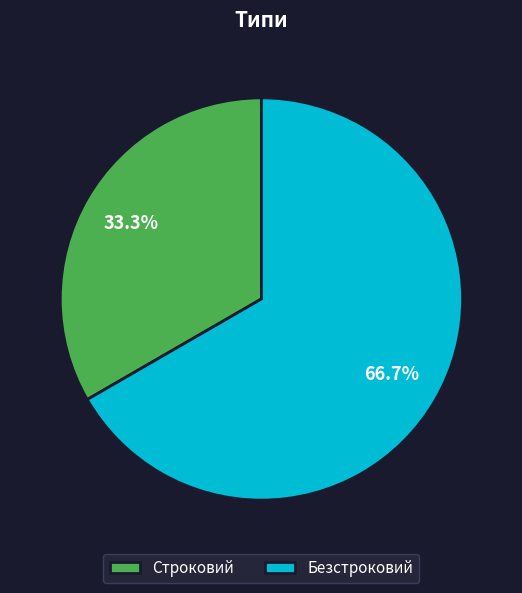

Which category accounts for the majority?

Безстроковий